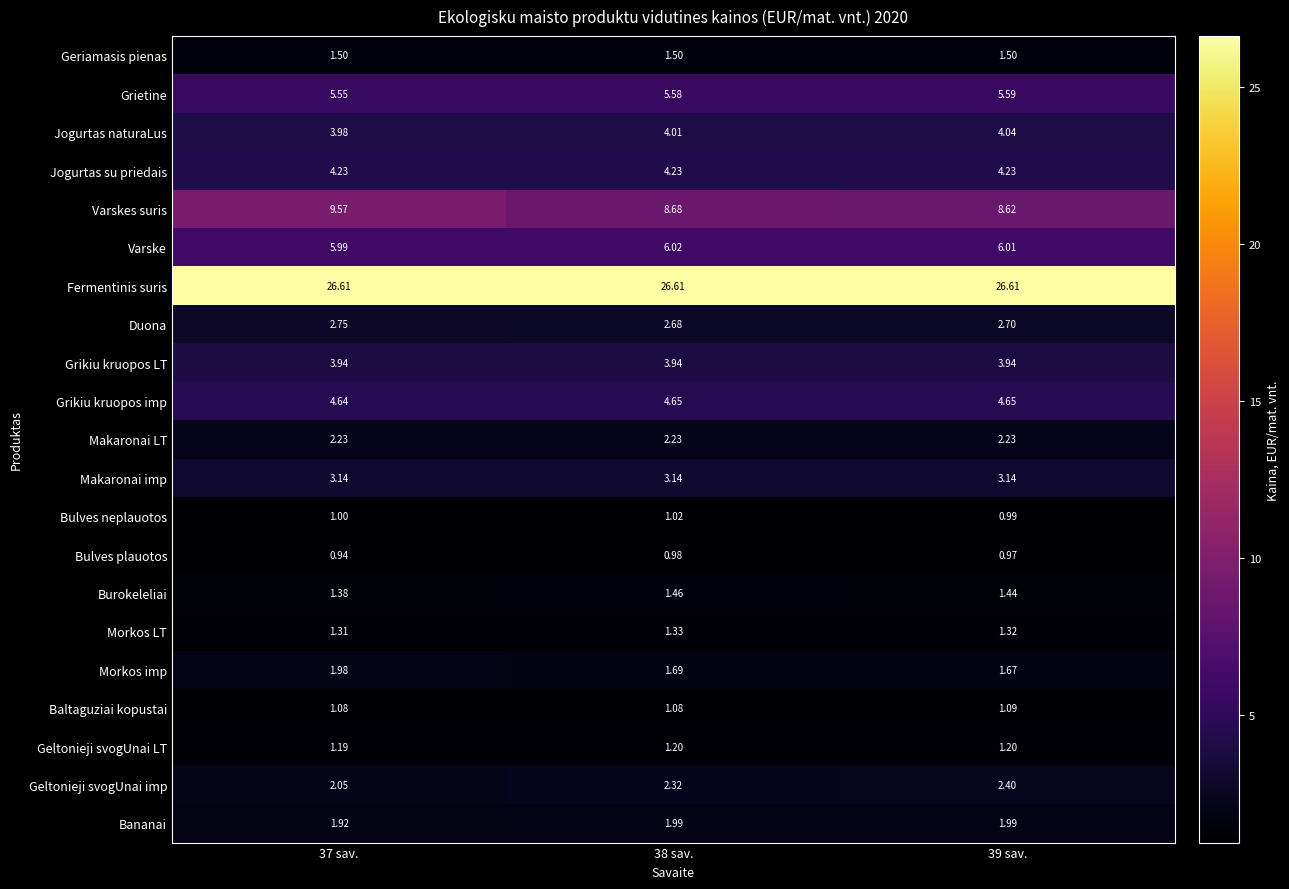

Which category has the lowest value across all series?

37 sav.